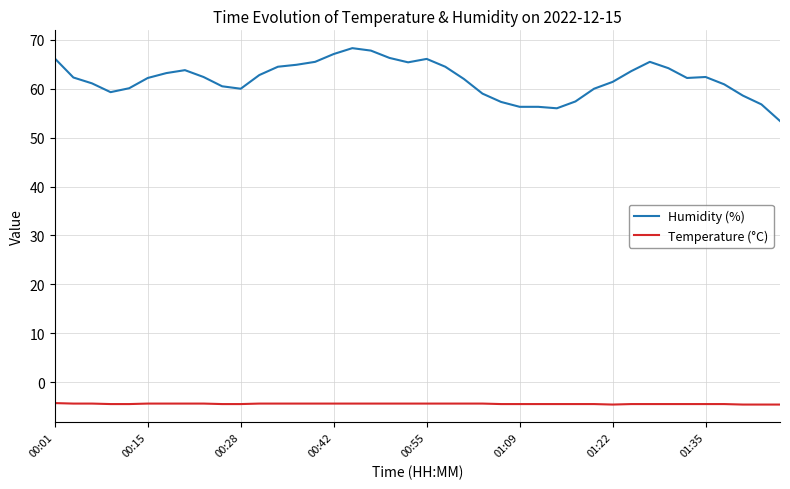

List the series in order of their overall mean, highest first.

Humidity (%), Temperature (°C)